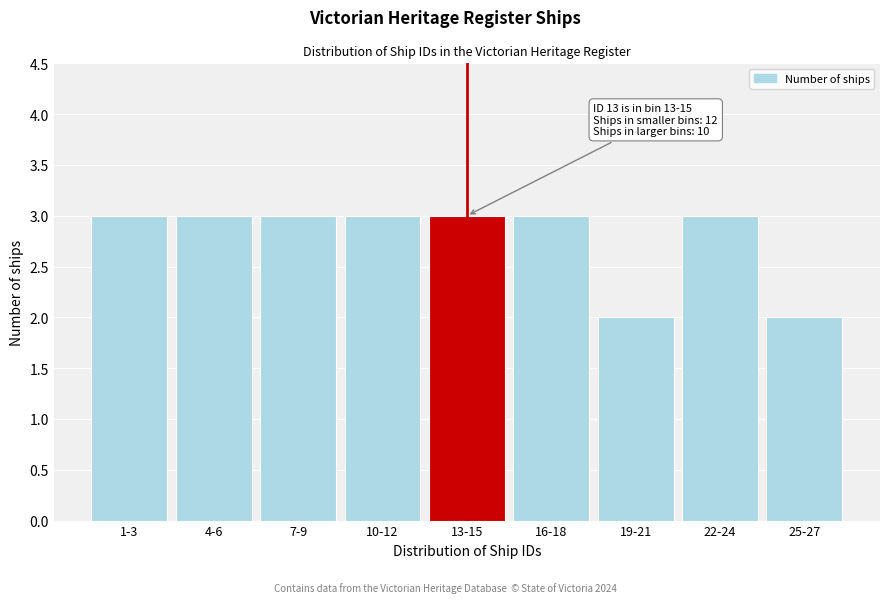

Reading left to right, transcribe all the data shown in this chart.

3	3	3	3	3	3	2	3	2